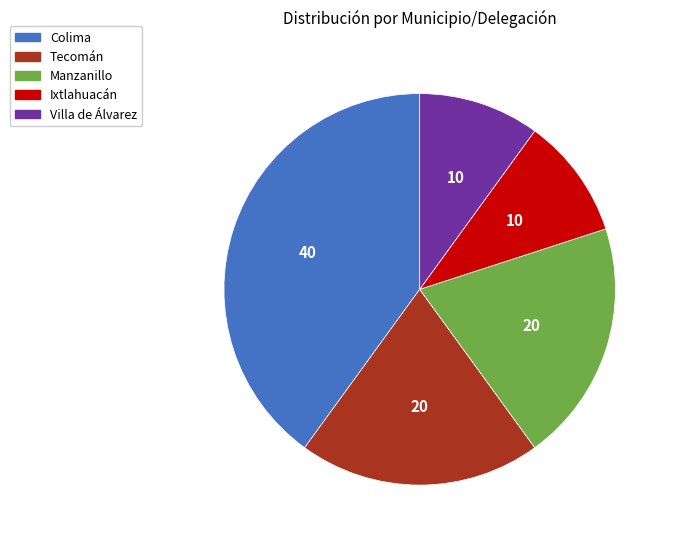

Is the sum of Manzanillo and Villa de Álvarez greater than half?

No